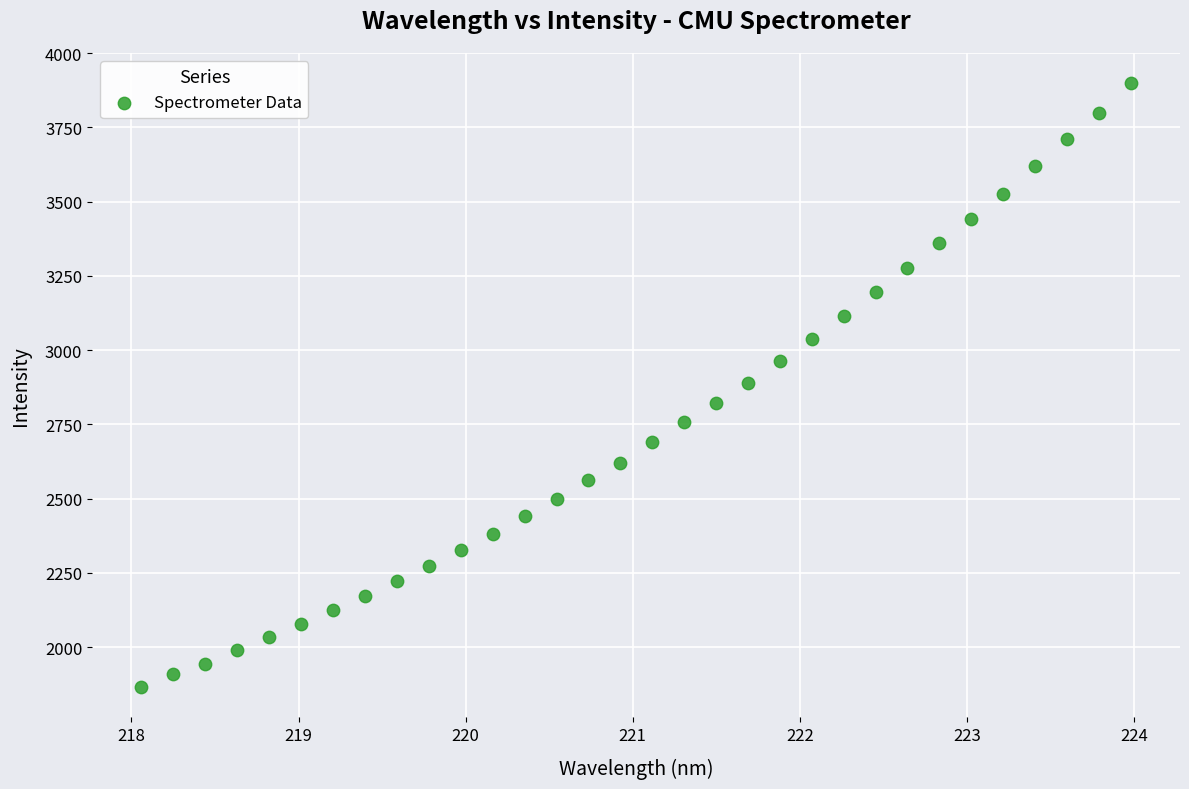

What is the range of X values (max minus min)?

5.9